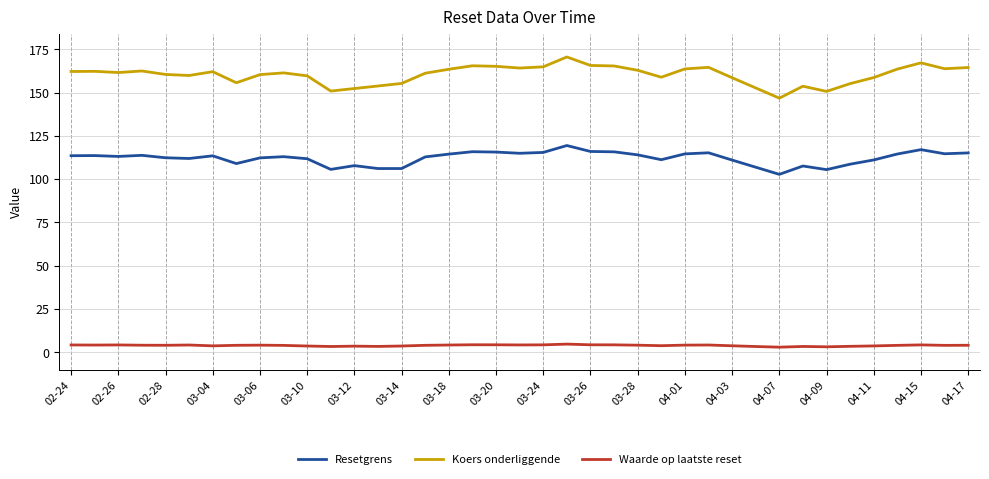

How many data points in Waarde op laatste reset are less than 3?

1